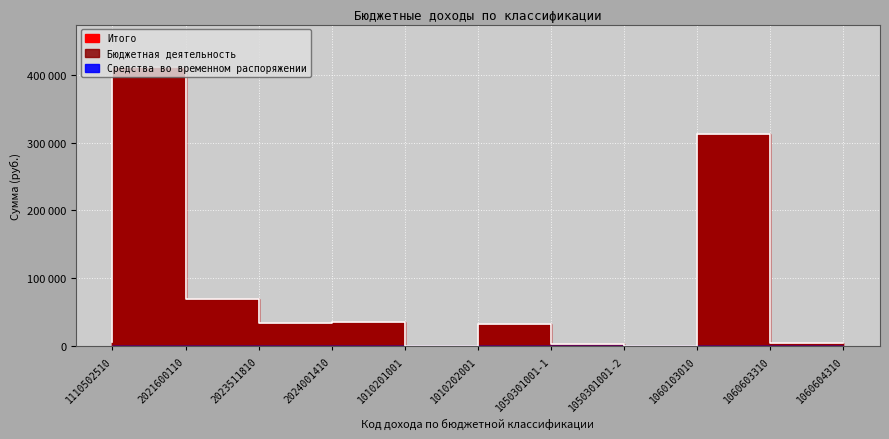

The value of Средства во временном распоряжении at 1060604310 is 0.0. True or false?

True